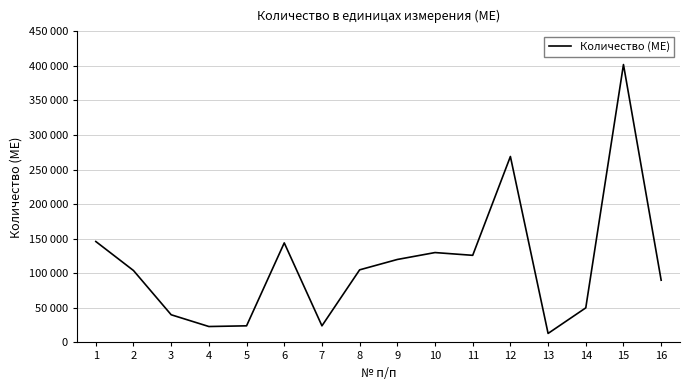

Rank the categories by value from lowest to highest.

13, 4, 5, 7, 3, 14, 16, 2, 8, 9, 11, 10, 6, 1, 12, 15